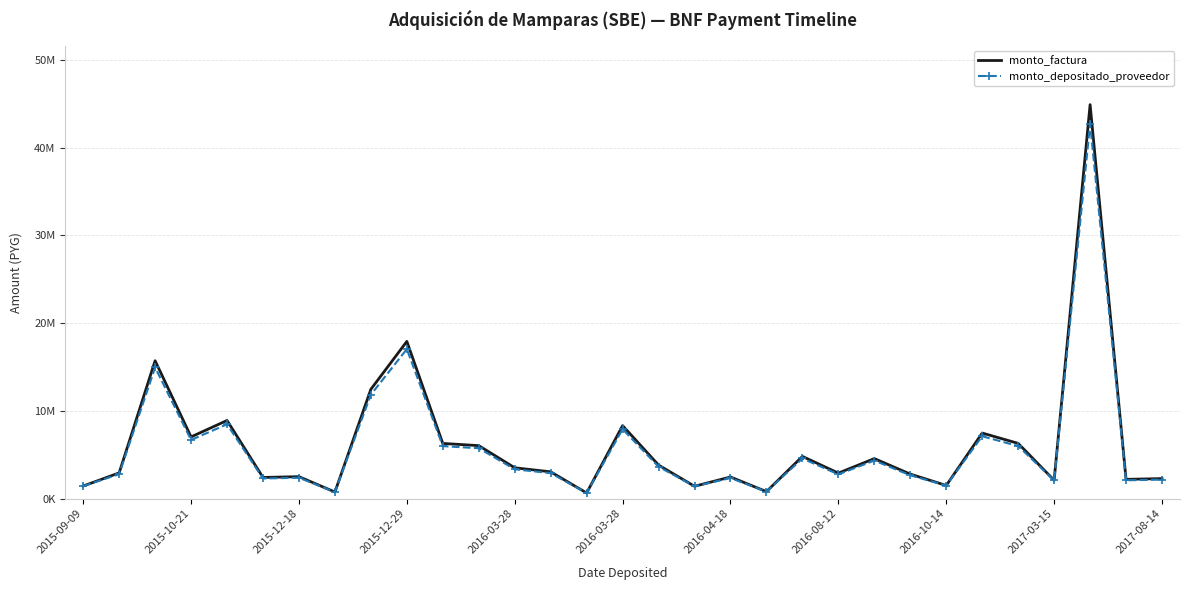

Rank the categories by monto_depositado_proveedor value from highest to lowest.

28, 2017-03-15, 2015-12-18, 2016-10-14, 2016-03-28, 15, 25, 2015-12-29, 26, 2017-08-14, 11, 20, 22, 16, 12, 13, 2015-10-21, 21, 23, 2016-04-18, 18, 2016-03-28, 30, 29, 27, 24, 2015-09-09, 17, 19, 2016-08-12, 14